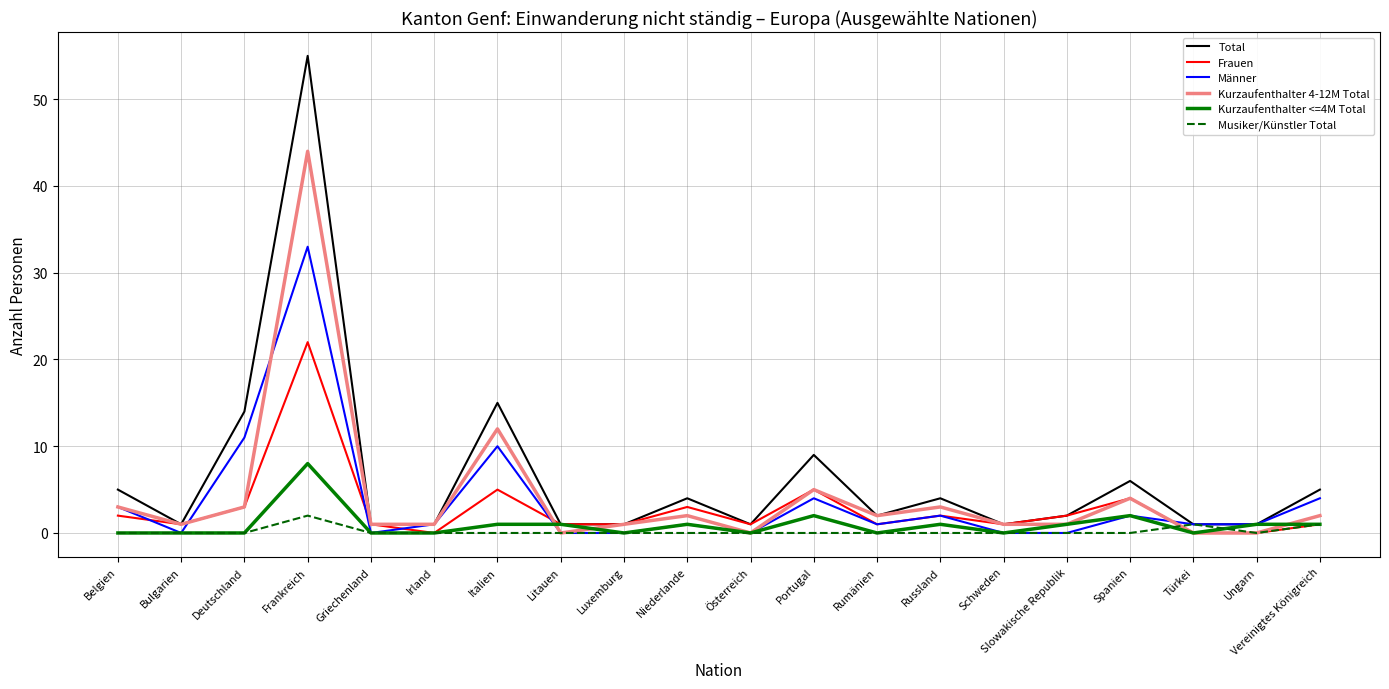

Between Frankreich and Türkei, which series saw the biggest shift?

Total